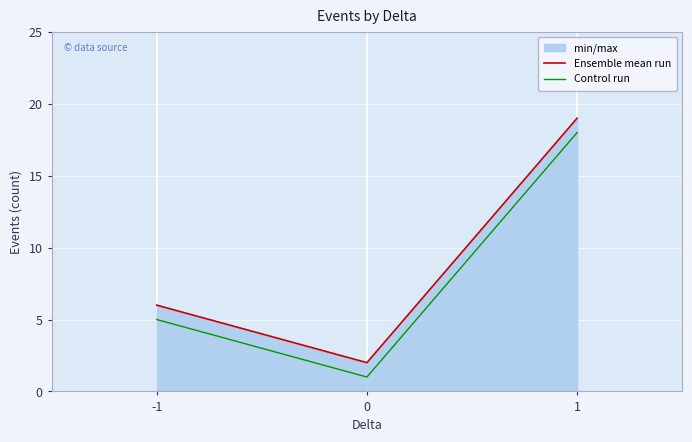

What is the average value of the Ensemble mean run series?

9